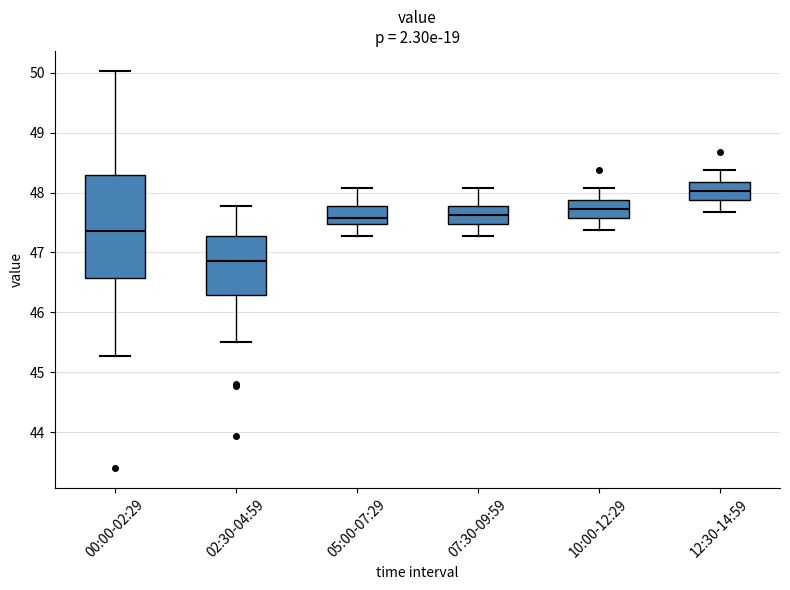

Which box has the lowest median line?

02:30-04:59